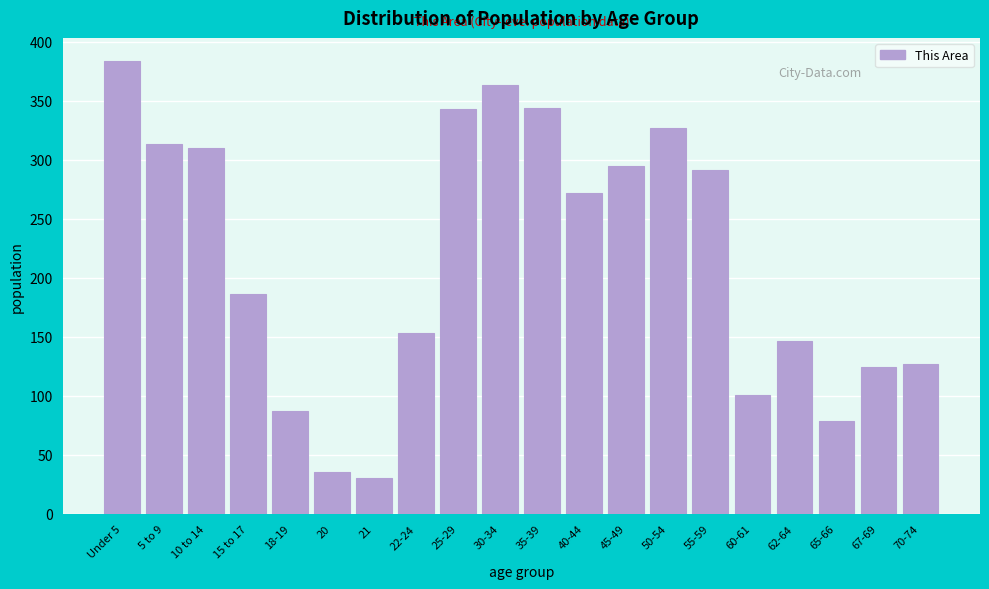

Where is the data nearest to the value 207?

15 to 17